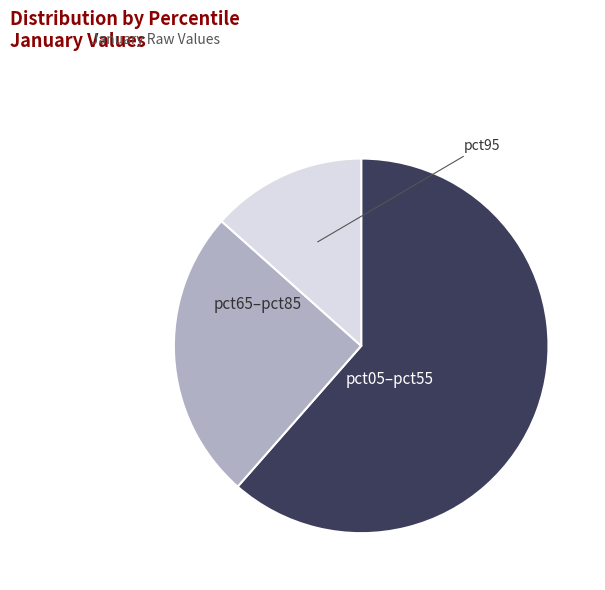

Which slice is the largest?

pct05